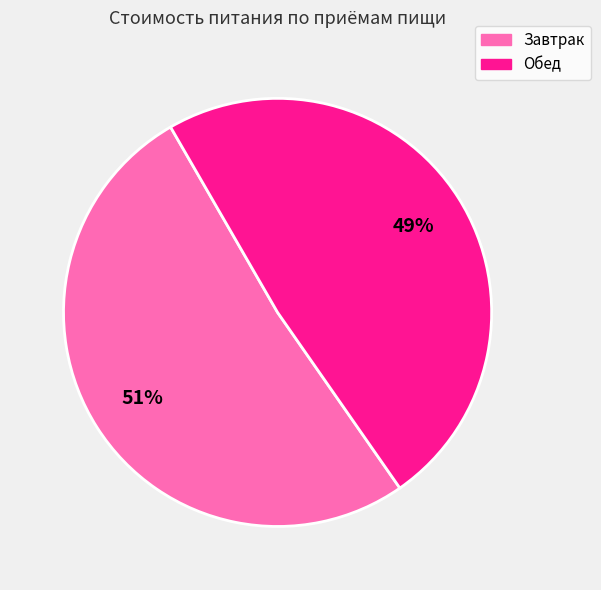

To the nearest percent, what is the average slice percentage?

50%